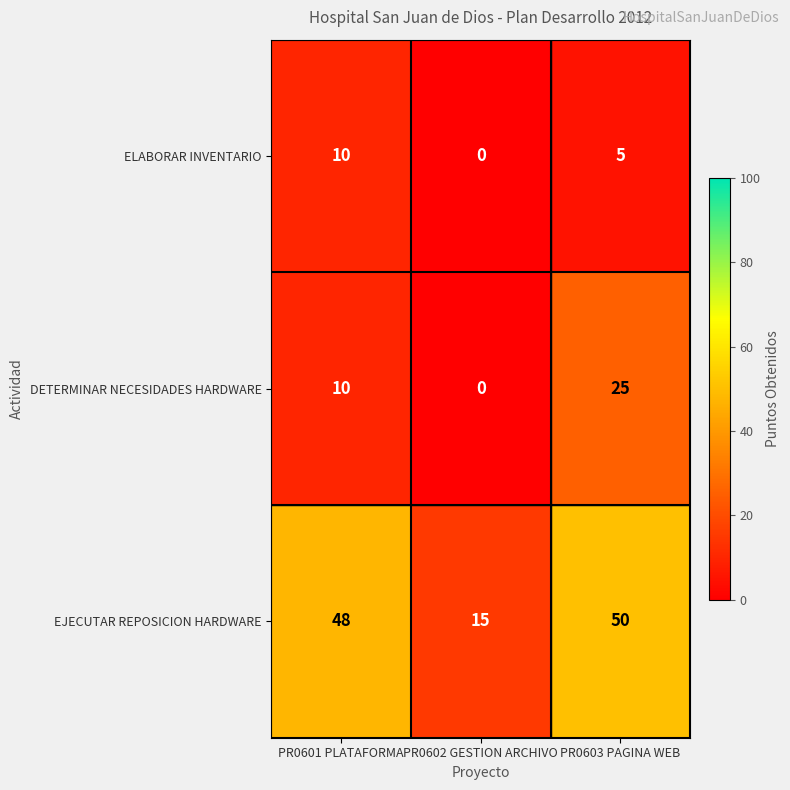

What is the total value across all series at PR0603 PAGINA WEB?

80